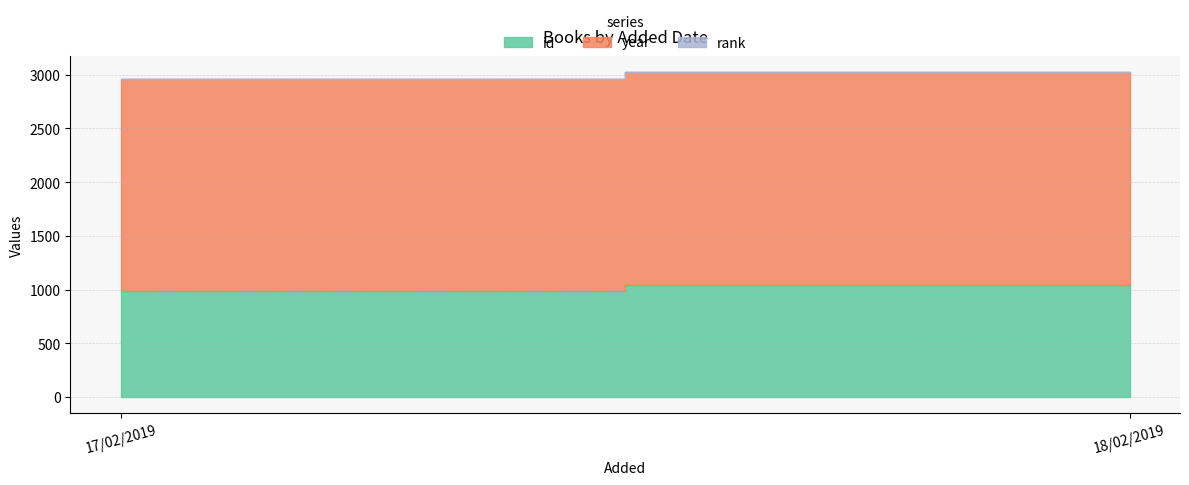

What is the average value of the rank series?

1